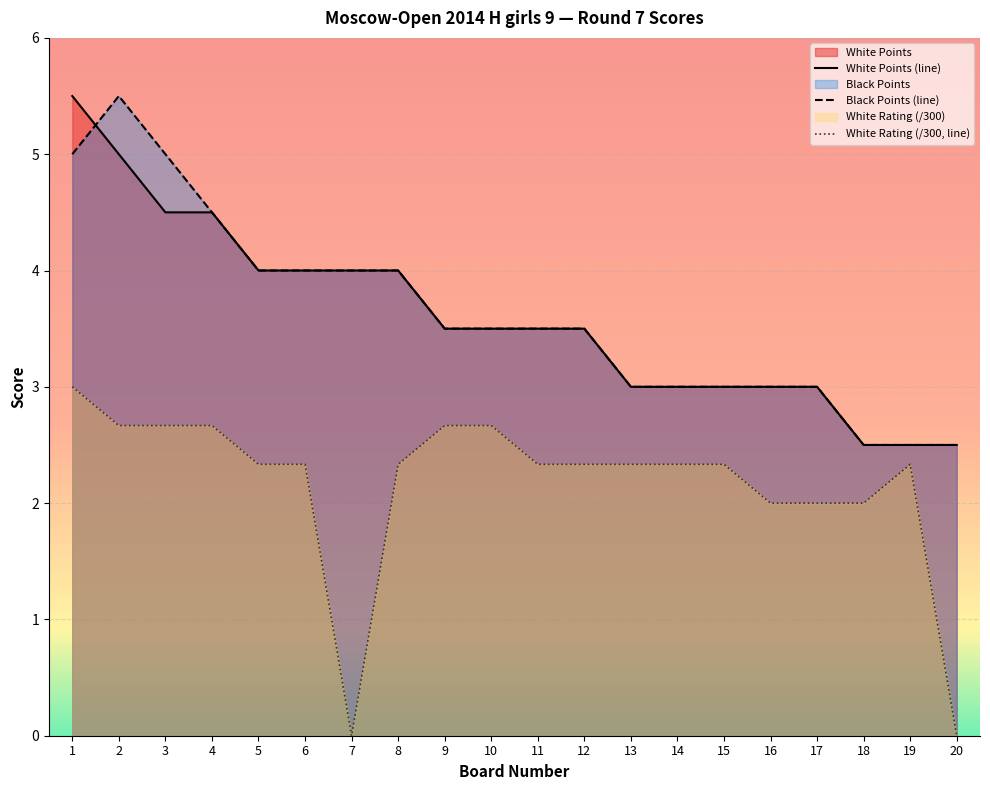

True or false: Black Points (line) and White Rating (/300, line) intersect in this chart.

False